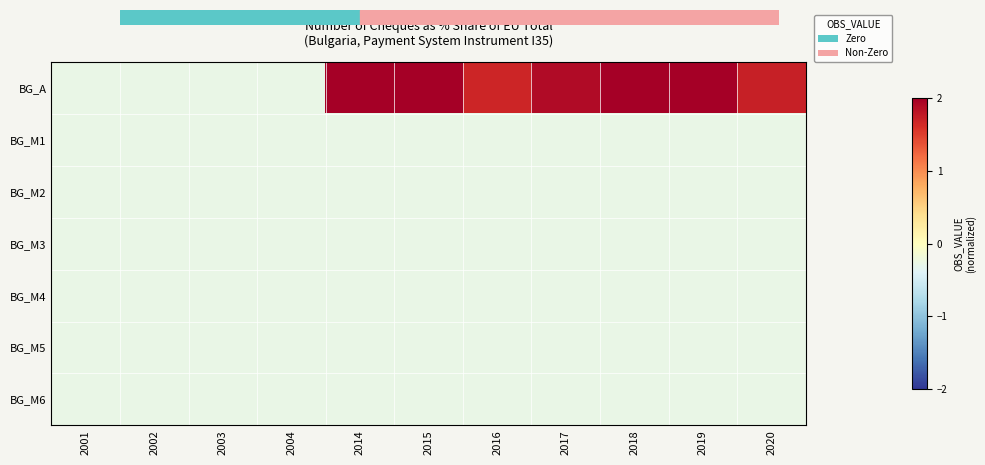

At how many categories does at least one series exceed 1?

7